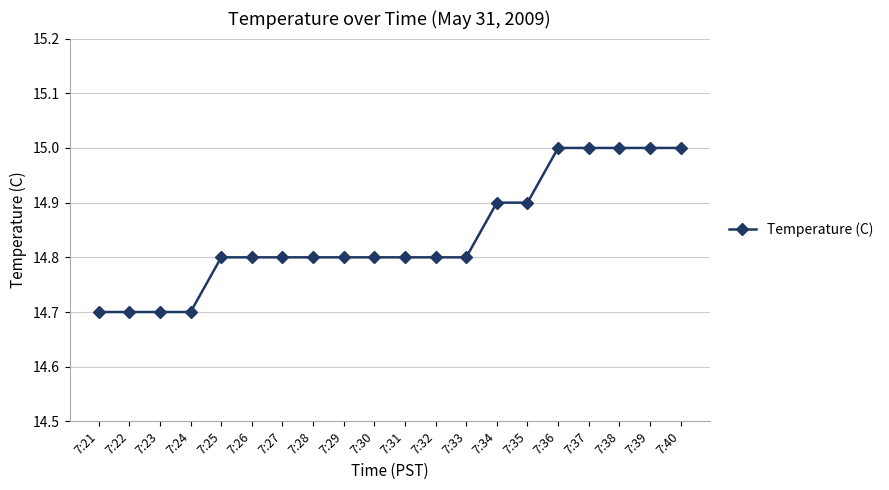

What is the average value?

14.8